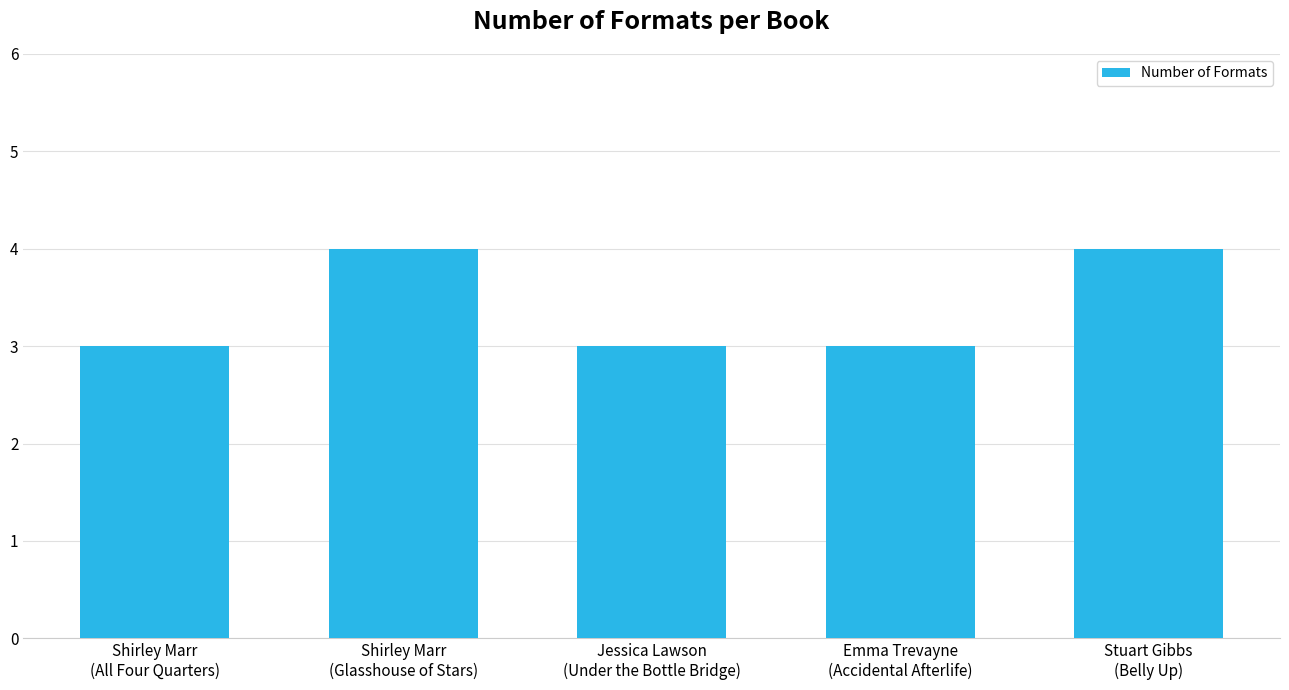

True or false: the data shows 3 at Shirley Marr
(Glasshouse of Stars).

False